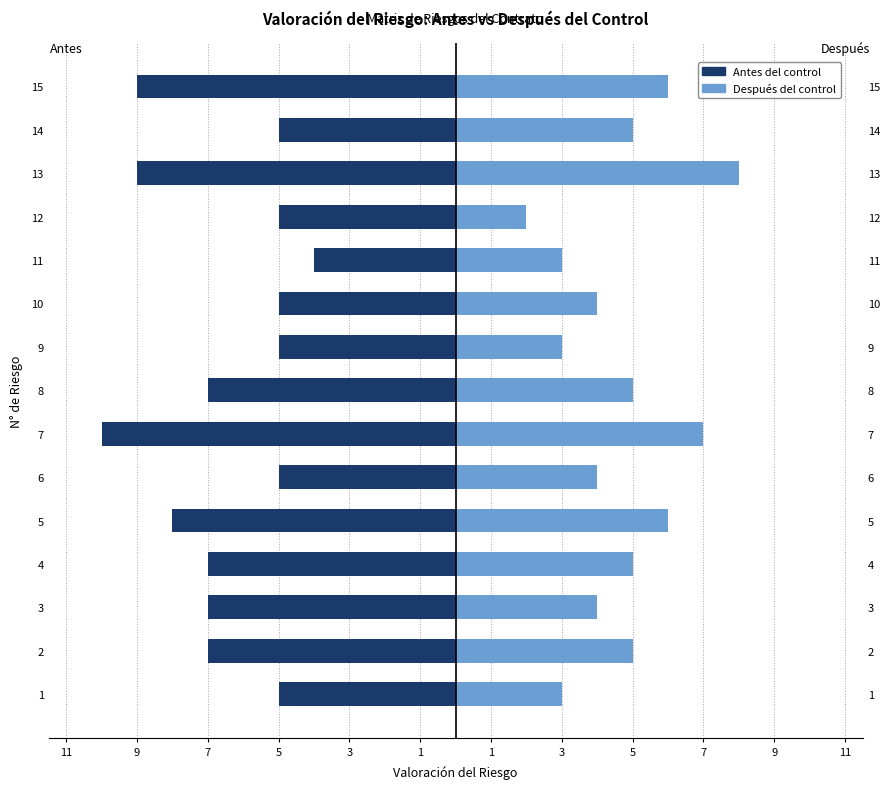

How many values in the Después del control series are below 5?

7